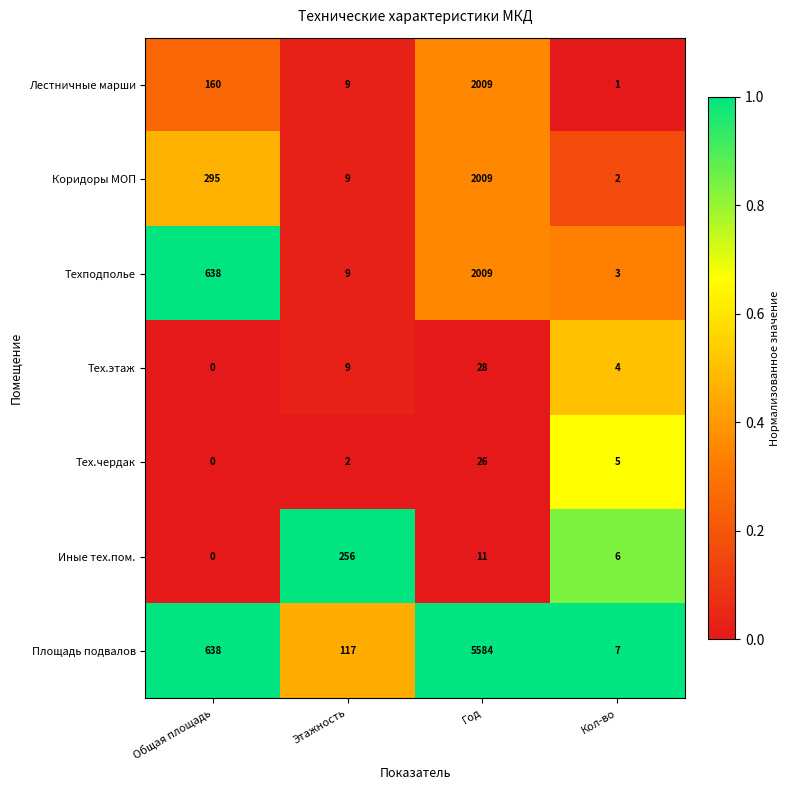

At which category is the sum across all series the highest?

Год